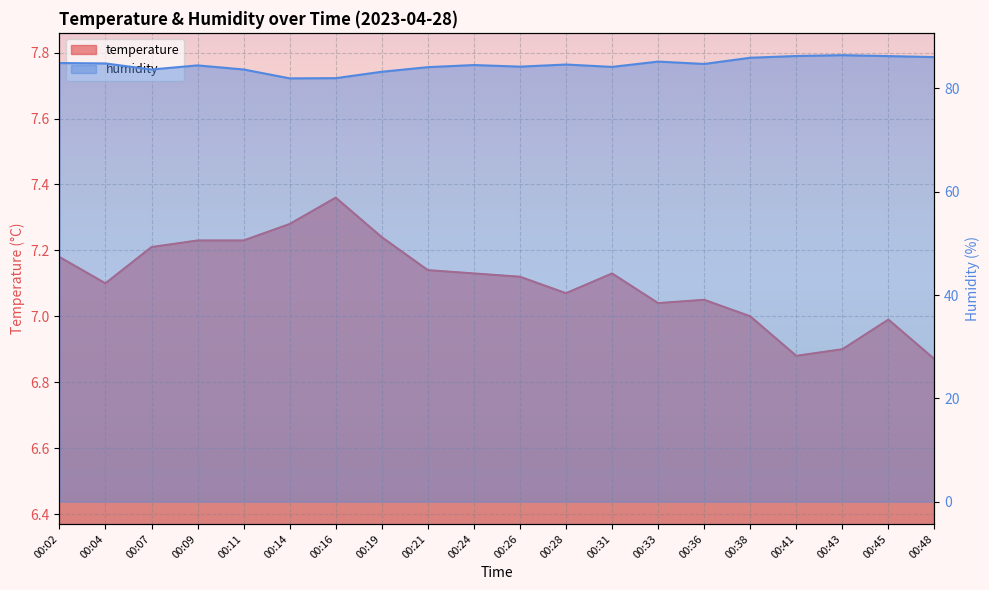

Reading left to right, extract all data points from this chart.

temperature: 00:02=7.2	00:04=7.1	00:07=7.2	00:09=7.2	00:11=7.2	00:14=7.3	00:16=7.4	00:19=7.2	00:21=7.1	00:24=7.1	00:26=7.1	00:28=7.1	00:31=7.1	00:33=7.0	00:36=7.0	00:38=7.0	00:41=6.9	00:43=6.9	00:45=7.0	00:48=6.9
humidity: 00:02=84.9	00:04=84.8	00:07=83.7	00:09=84.5	00:11=83.7	00:14=81.9	00:16=82.0	00:19=83.2	00:21=84.1	00:24=84.5	00:26=84.2	00:28=84.6	00:31=84.2	00:33=85.2	00:36=84.7	00:38=85.9	00:41=86.3	00:43=86.4	00:45=86.2	00:48=86.1